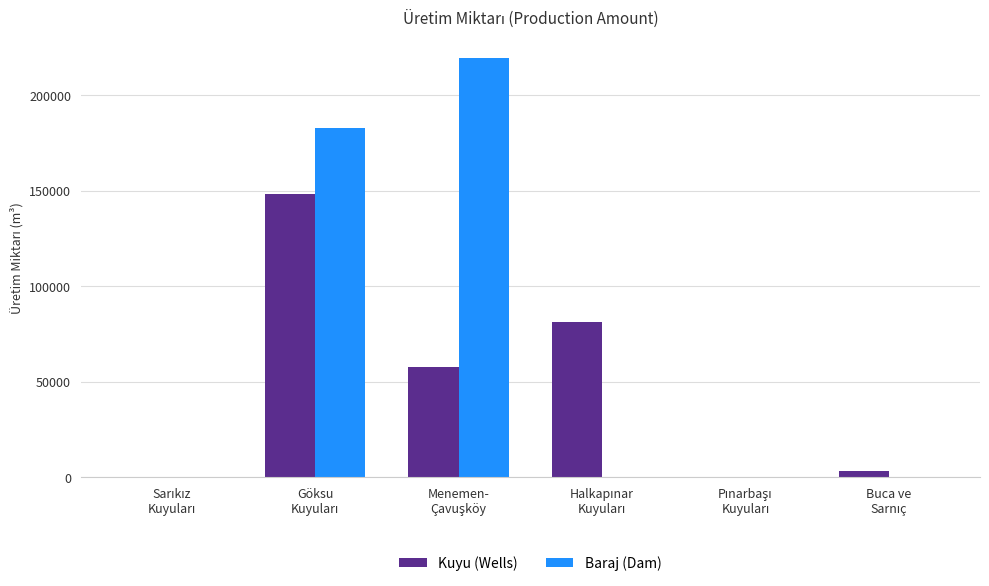

What is the maximum value shown in the chart?

219200